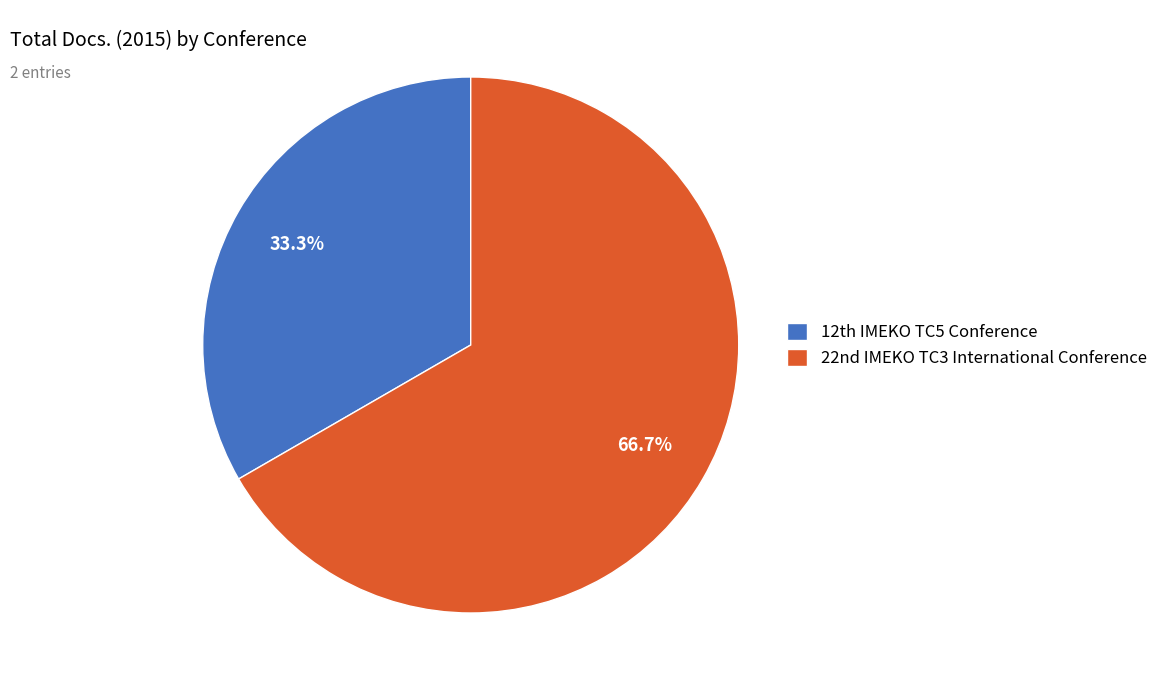

How many segments does this pie chart have?

2